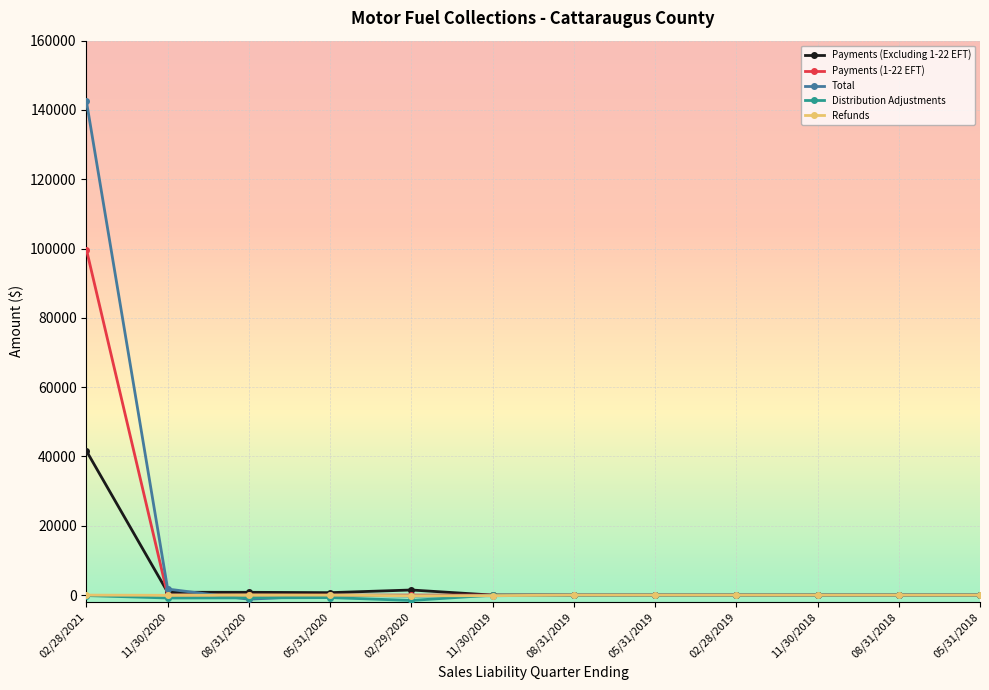

What is the difference between the highest and lowest values at 05/31/2019?

15.3